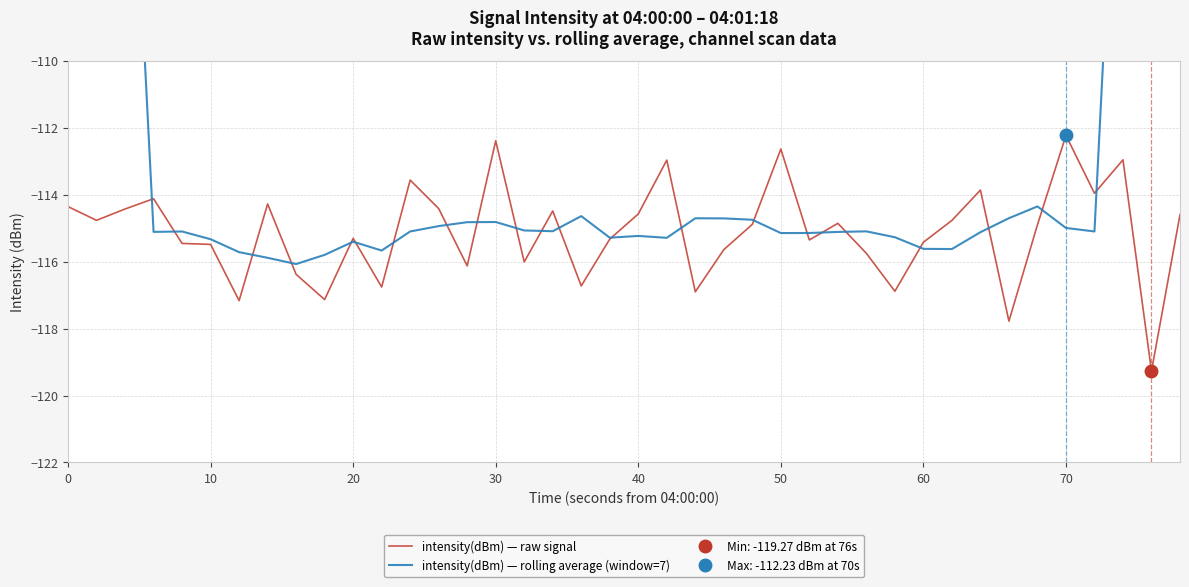

List the series in order of their overall mean, highest first.

intensity(dBm) — rolling average (window=7), intensity(dBm) — raw signal